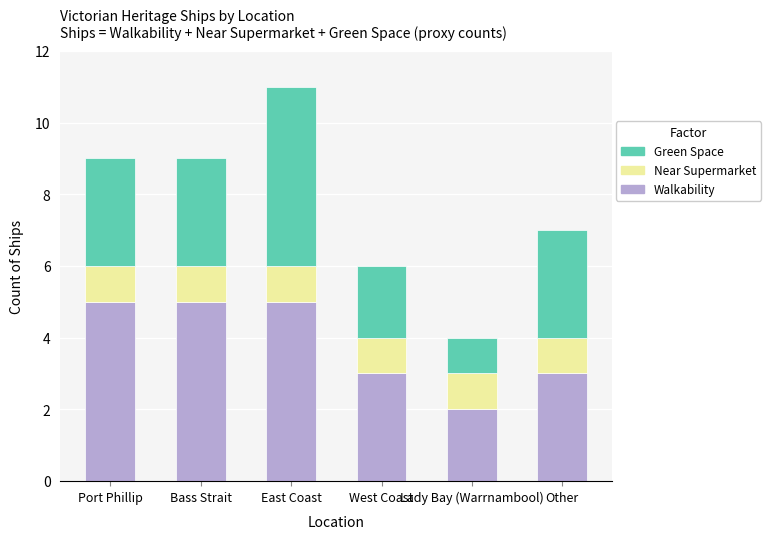

At which category is the sum across all series the highest?

East Coast